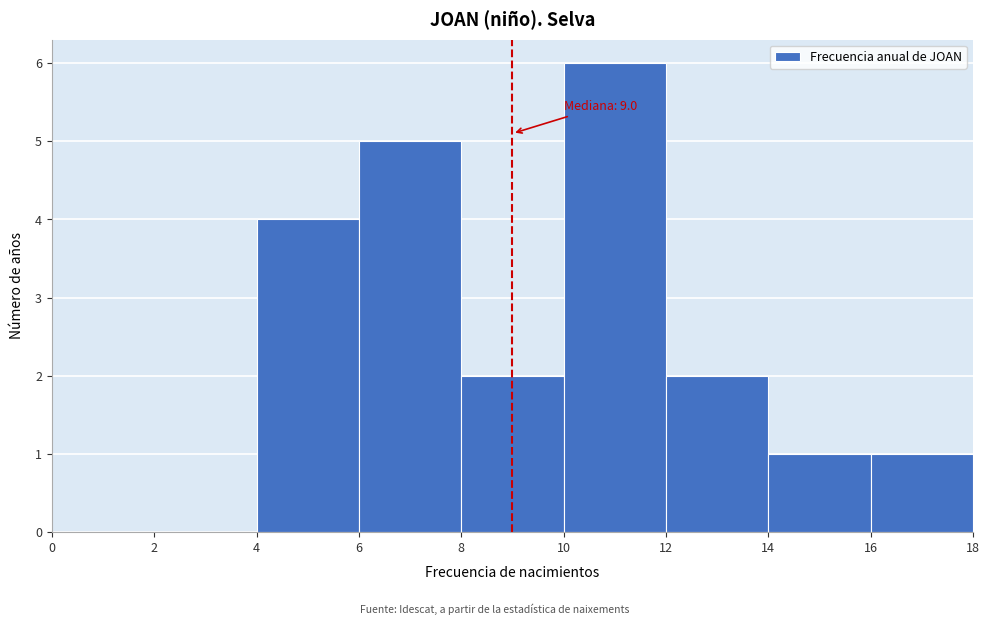

Over which range of the x-axis is the bar tallest?

10 to 12